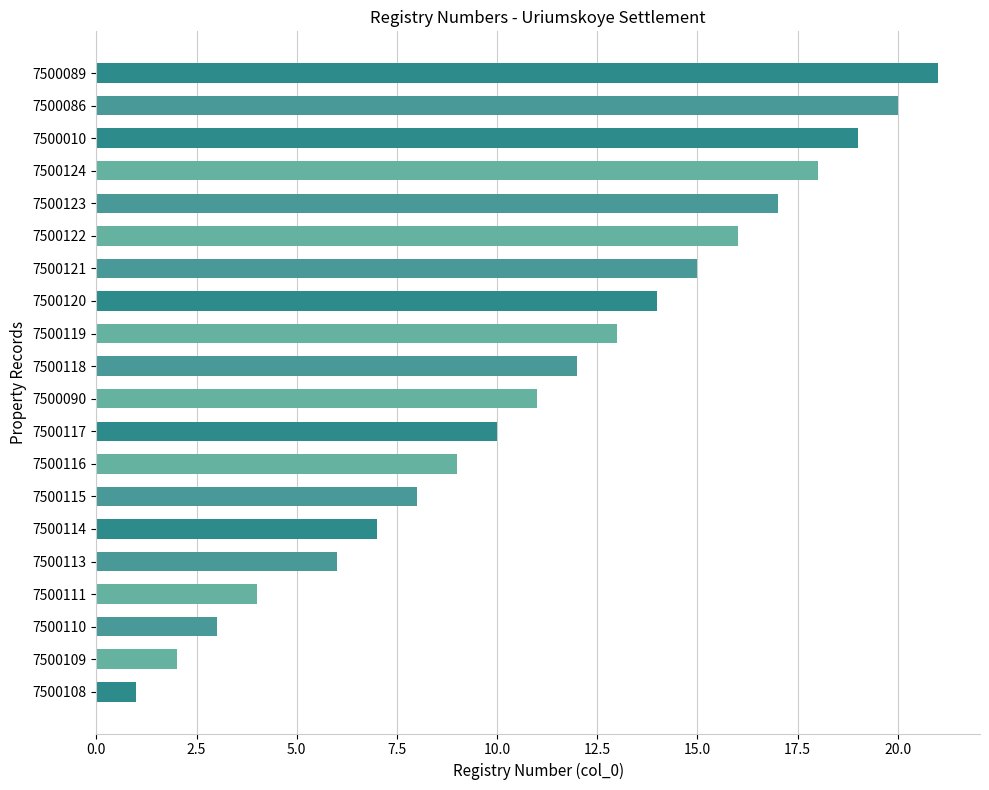

Approximately how many times larger is the value at 7500111 compared to 7500109?

2.0